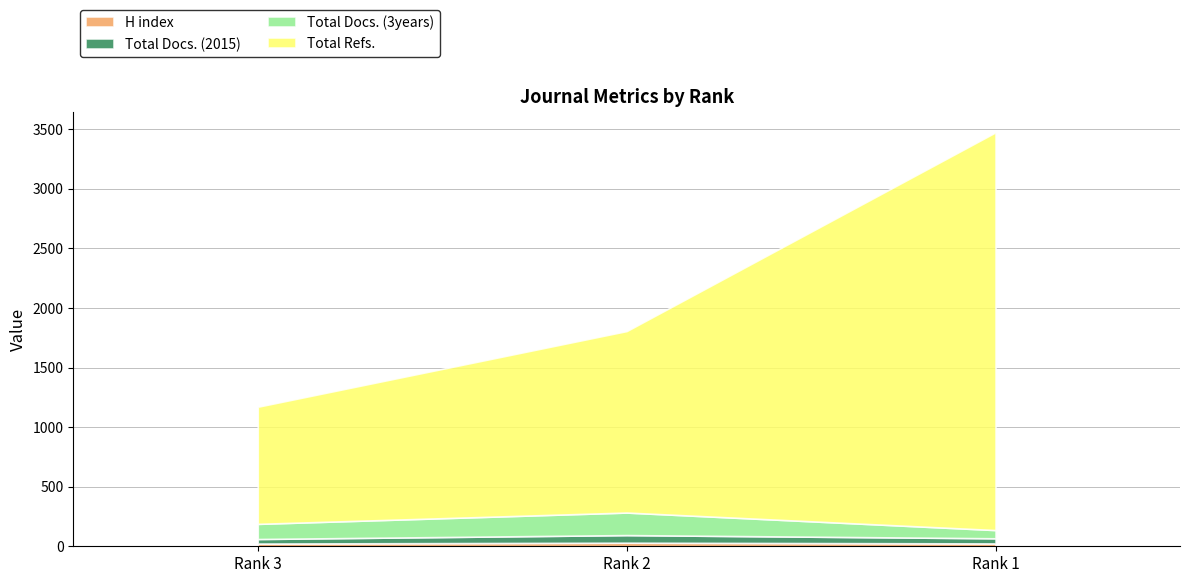

The Total Docs. (2015) series shows 72 at Rank 1. True or false?

False